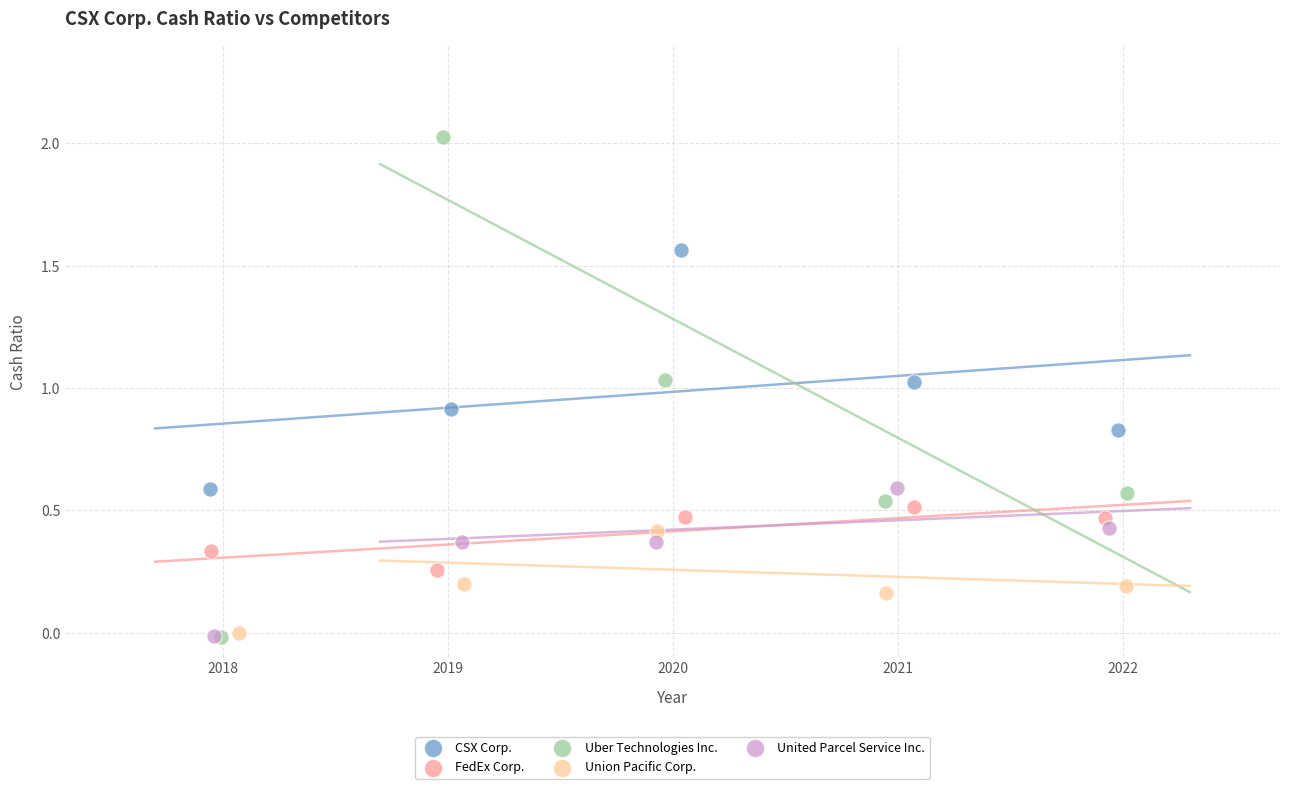

Which series has the widest spread of Y values?

Uber Technologies Inc.